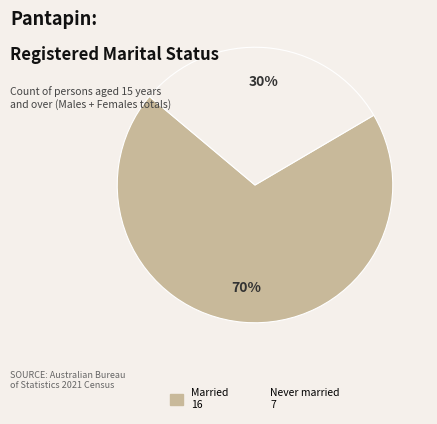

Is there a majority slice in this chart?

Yes